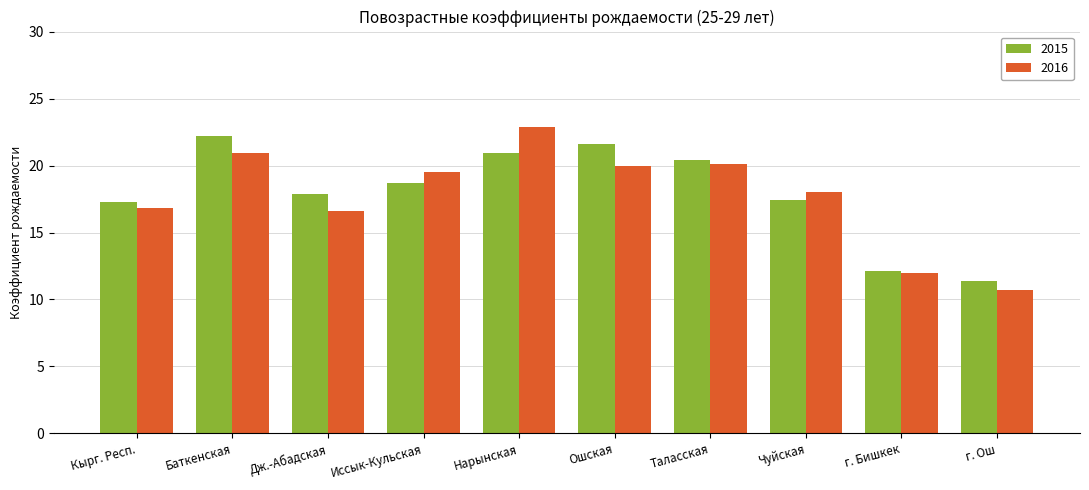

True or false: 2016 has a value of 20.9 at Баткенская.

True